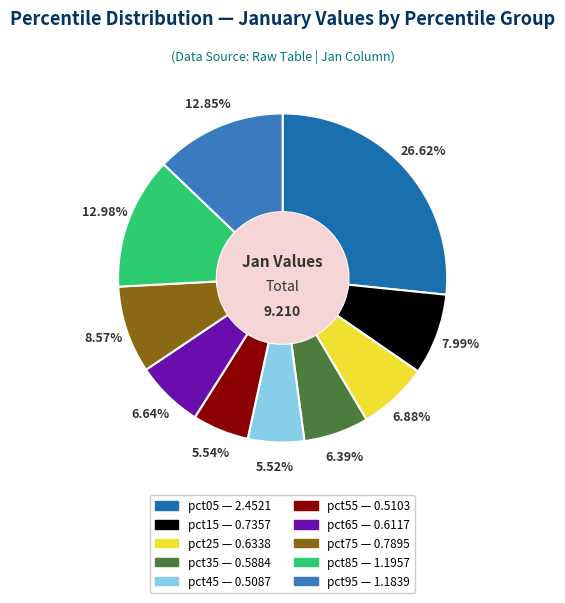

Between pct25 and pct55, which is larger?

pct25